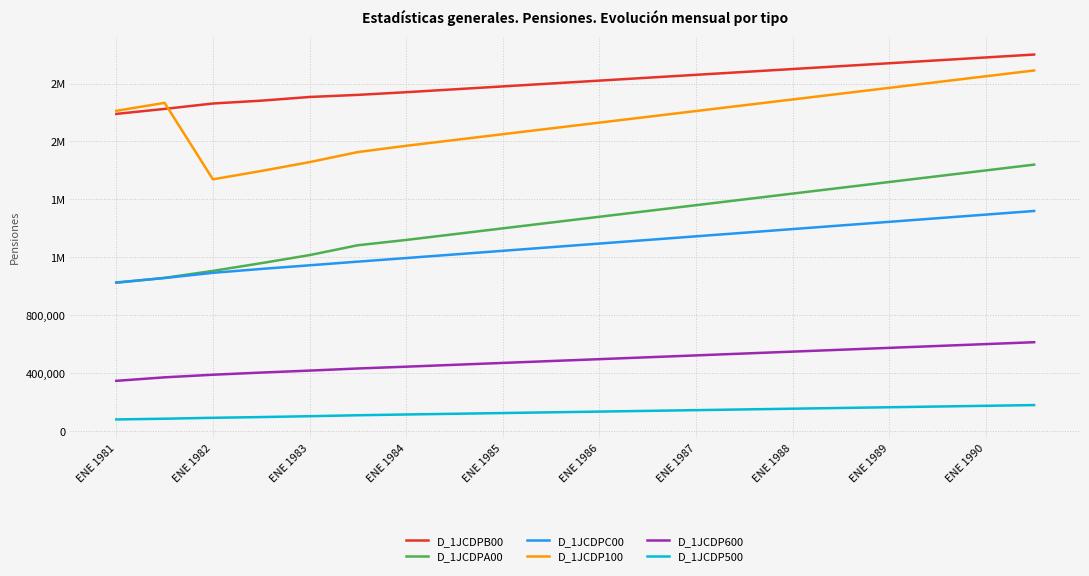

True or false: D_1JCDPC00 and D_1JCDP500 cross at least once.

False